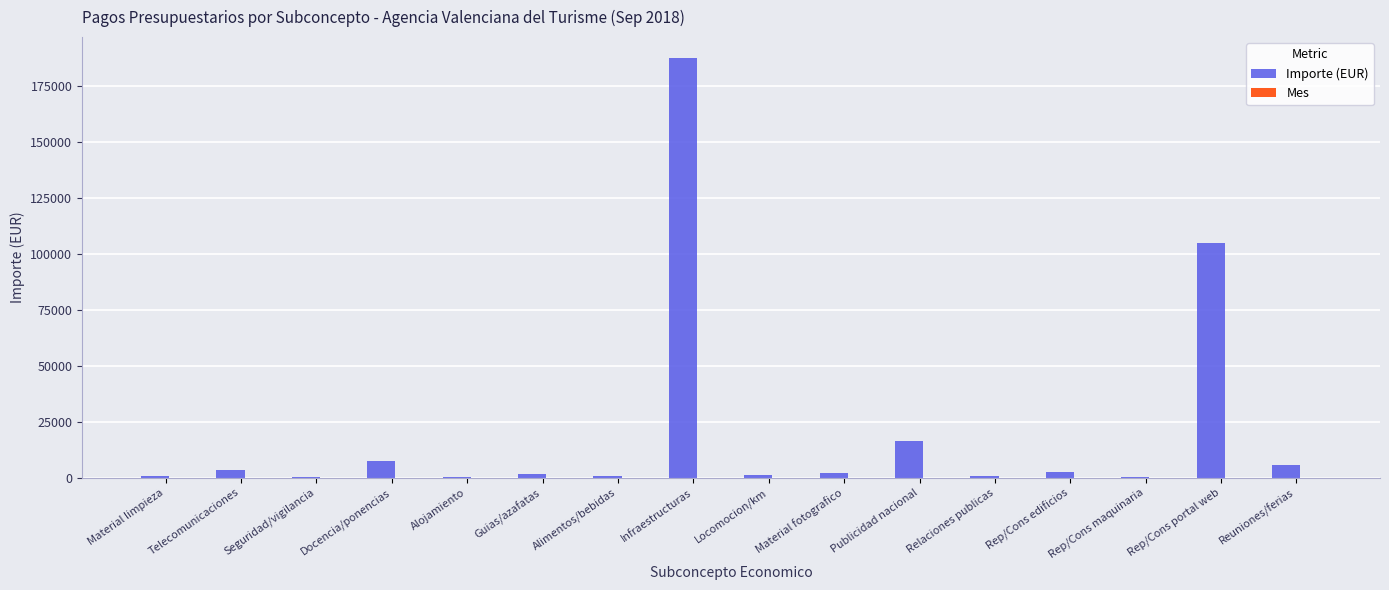

Read the Importe (EUR) value at Rep/Cons portal web.

104892.2